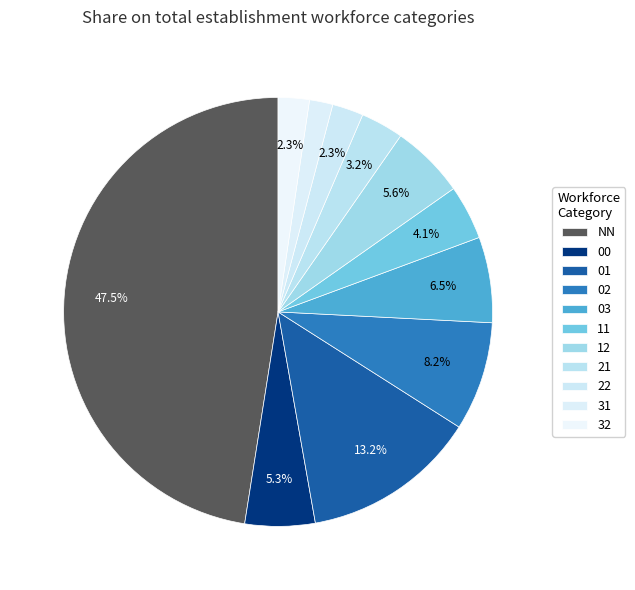

Rank the categories by value from highest to lowest.

NN, 01, 02, 03, 12, 00, 11, 21, 22, 32, 31